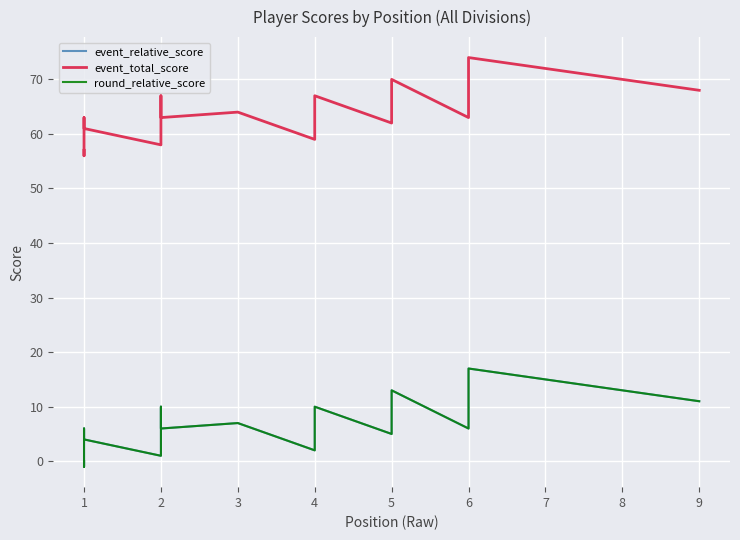

What is the lowest value of the event_total_score series?

56